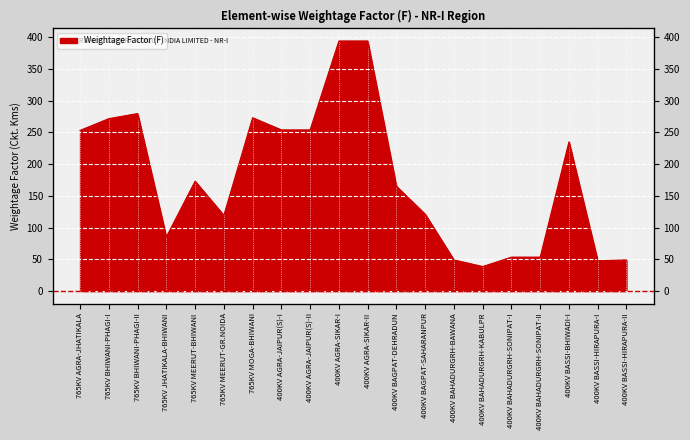

The value at 400KV BAHADURGRH-SONIPAT-I is 84.1. True or false?

False